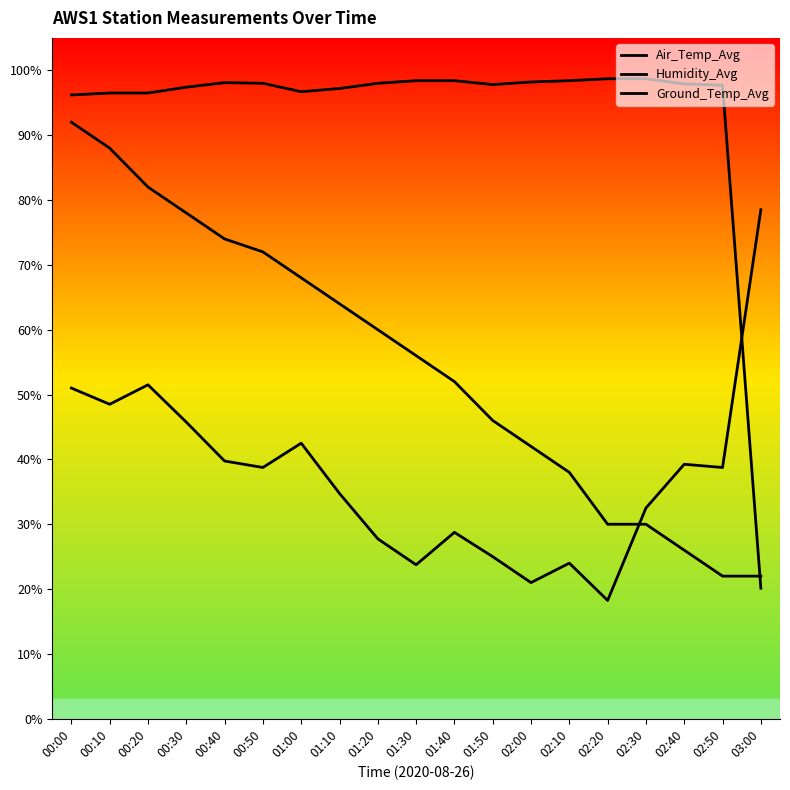

What is the maximum value shown in the chart?

98.7